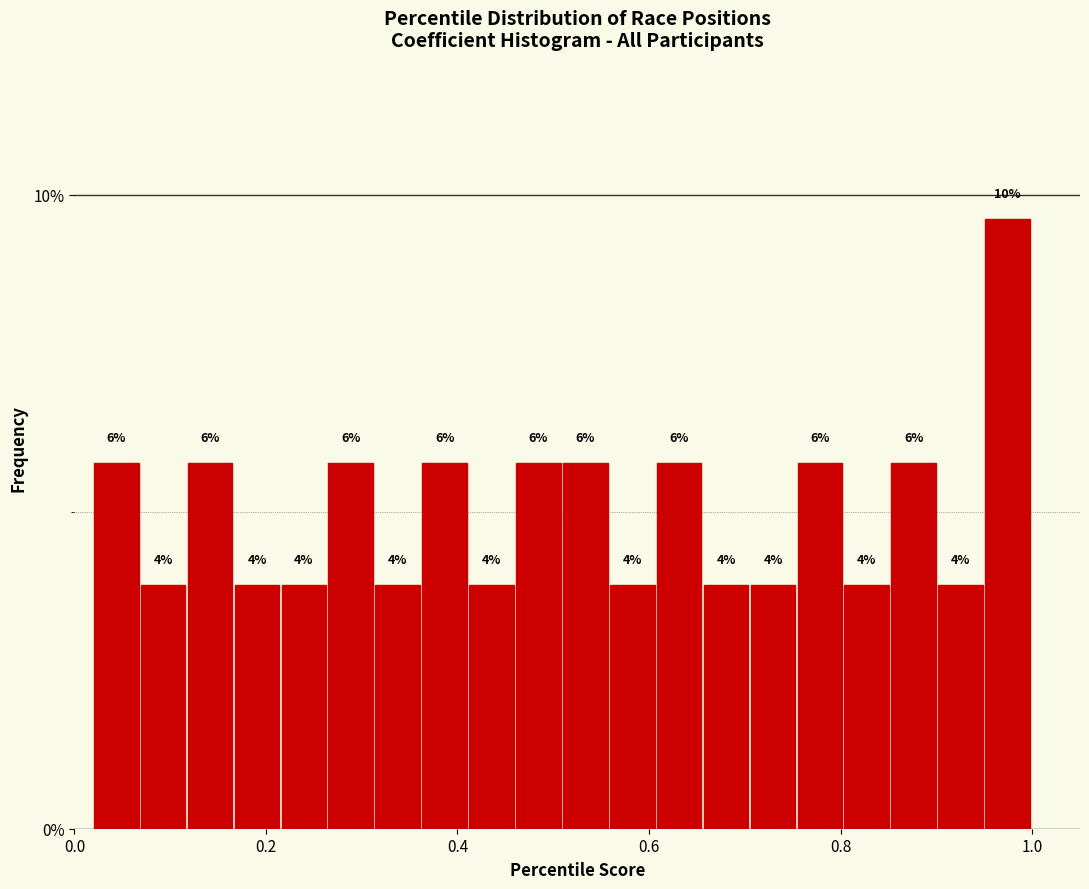

Around what value on the x-axis is the tallest bar? Give the approximate position of its centre, as read against the axis.

0.98